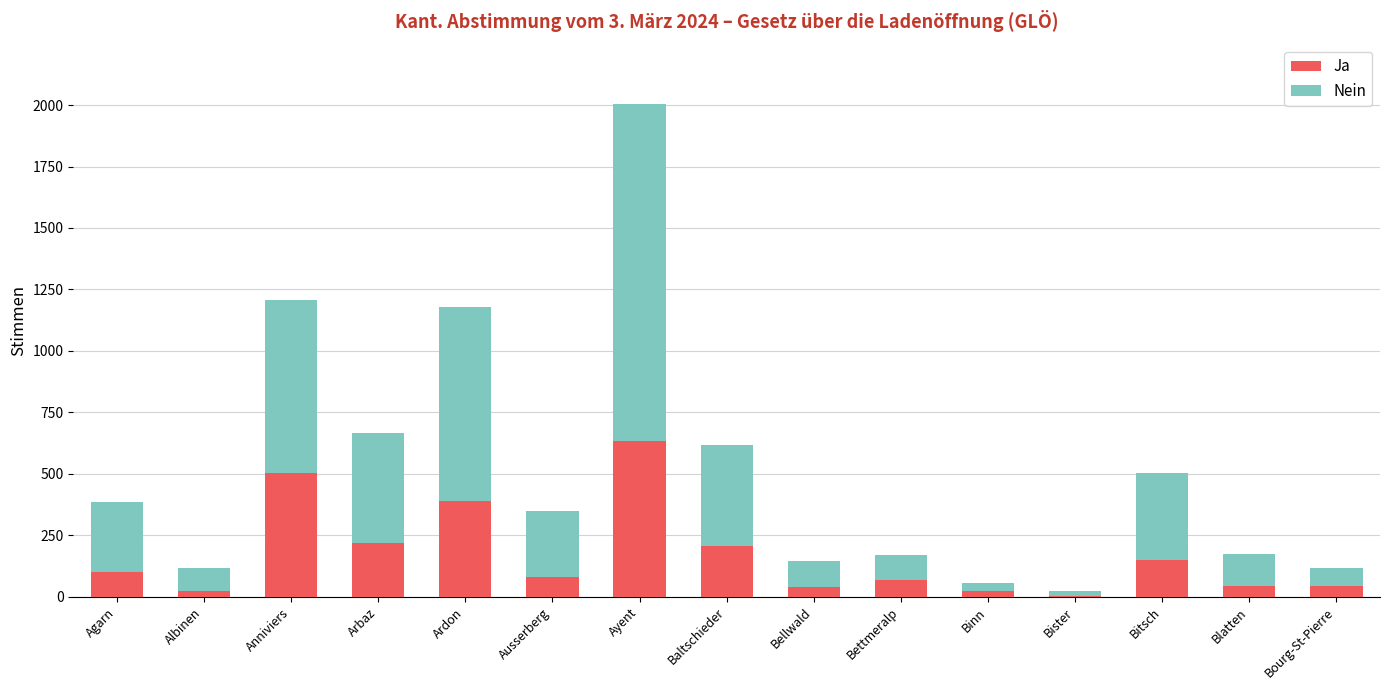

At which category is the sum across all series the highest?

Ayent